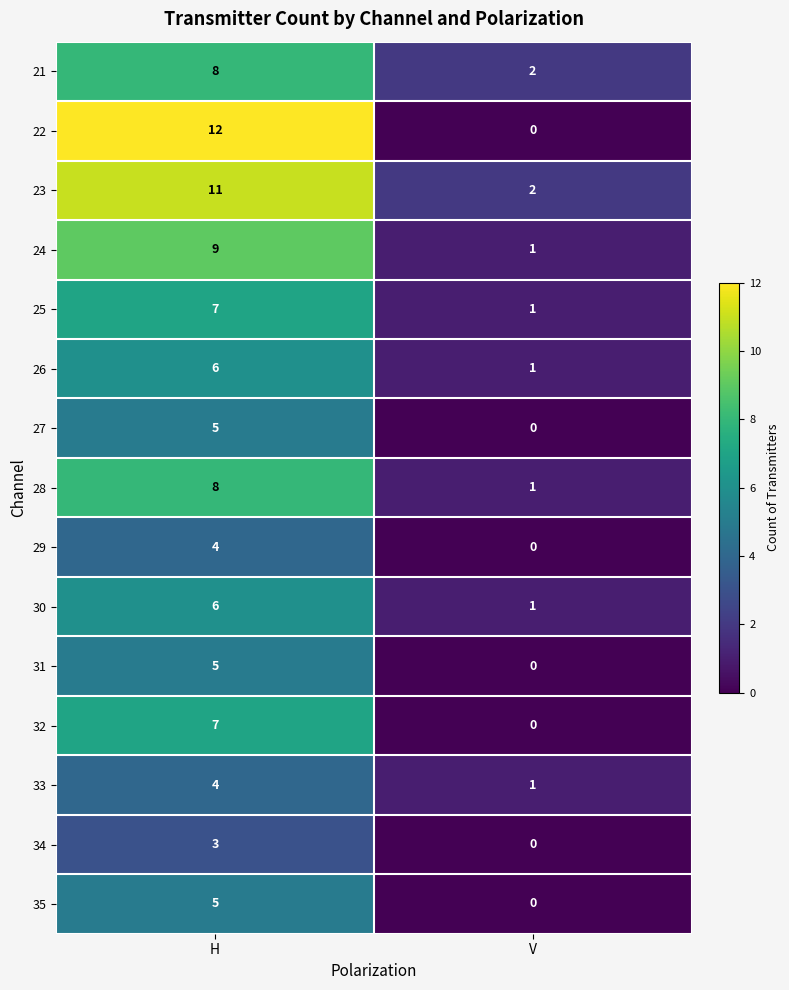

True or false: 22 has a value of 12 at H.

True